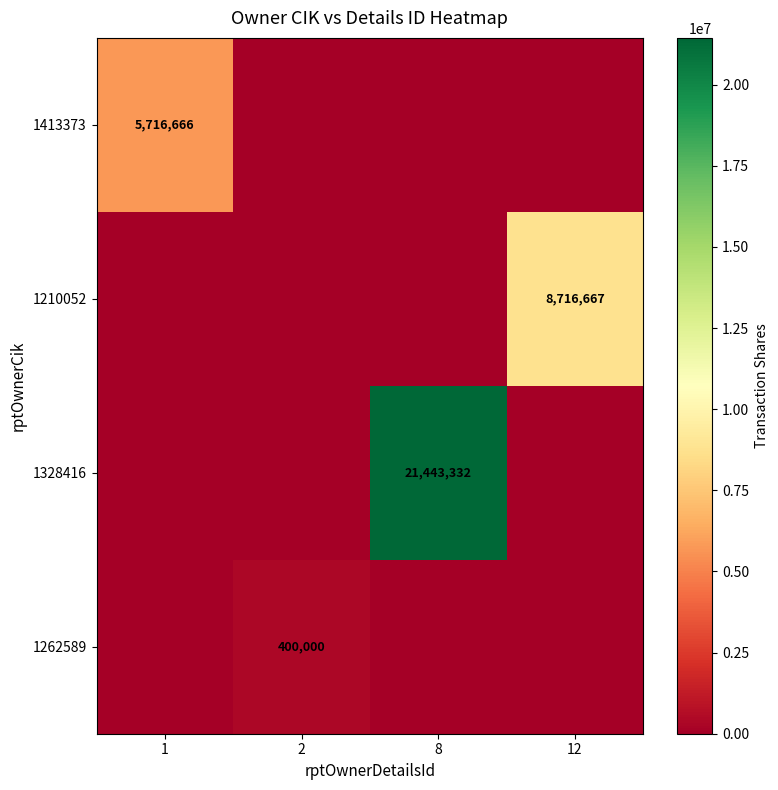

The 1262589 series shows 175500 at 2. True or false?

False